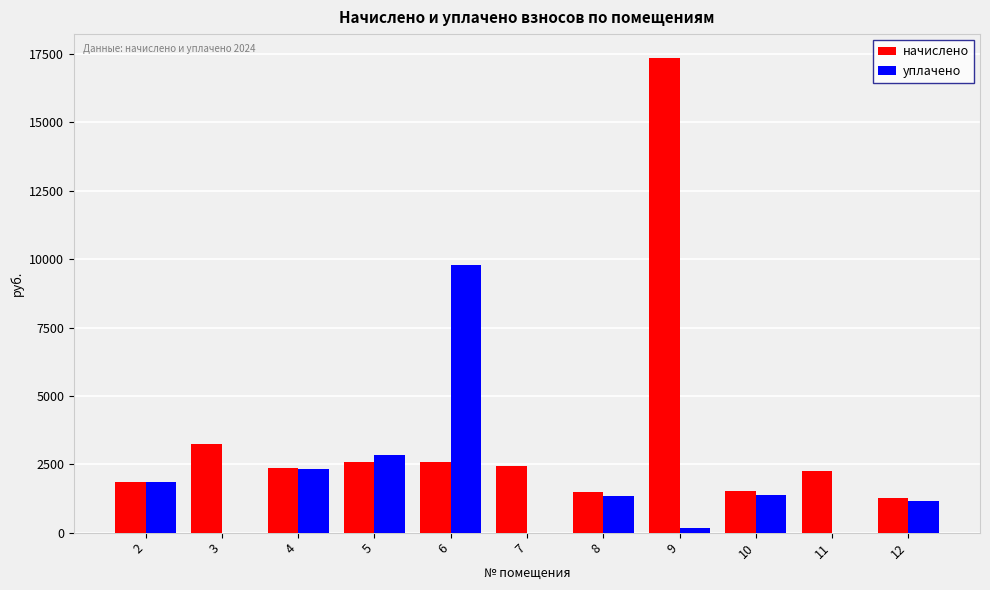

Which series has the largest total across all categories?

начислено